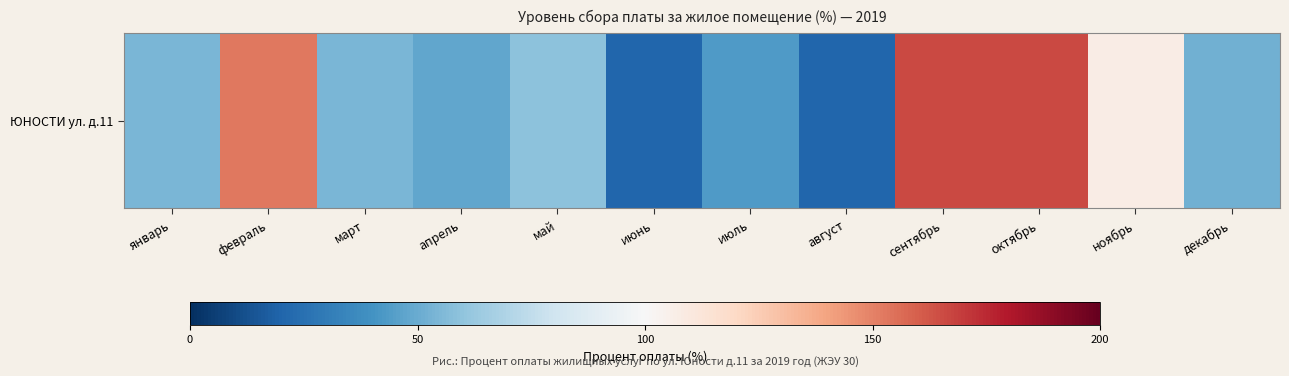

What is the sum of all values?

942.5